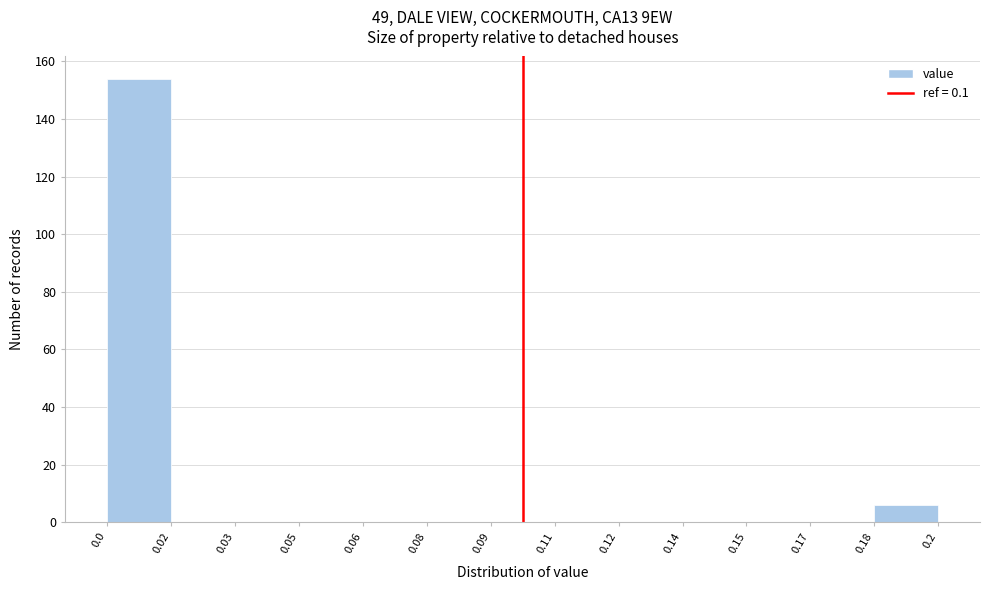

Reading right to left, extract all data points from this chart.

0.18=6	0.17=0	0.15=0	0.14=0	0.12=0	0.11=0	0.09=0	0.08=0	0.06=0	0.05=0	0.03=0	0.02=0	0.0=154